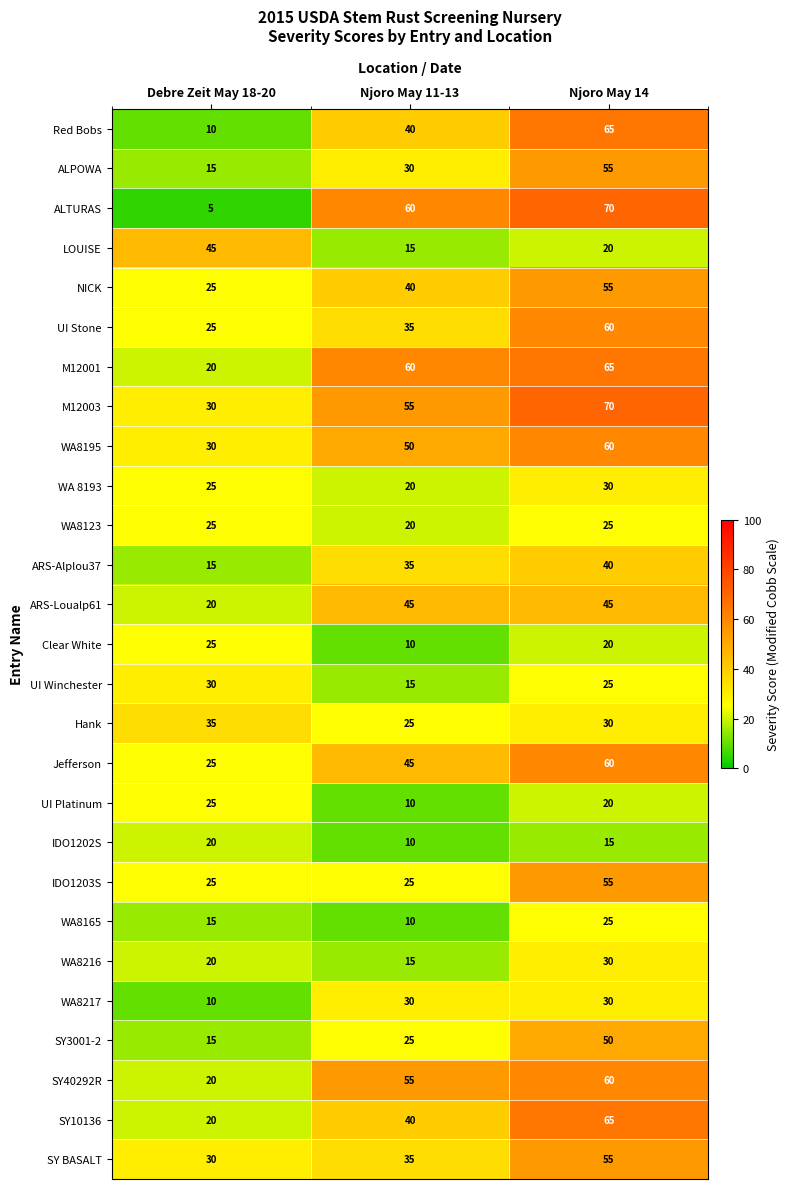

At which label does UI Winchester first exceed 25?

Debre Zeit May 18-20